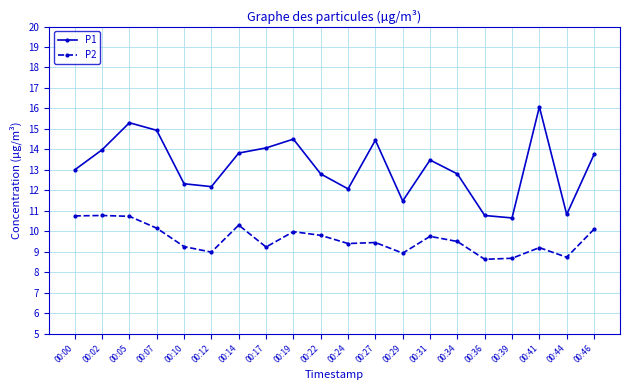

At 00:22, list the series in order from largest to smallest.

P1, P2